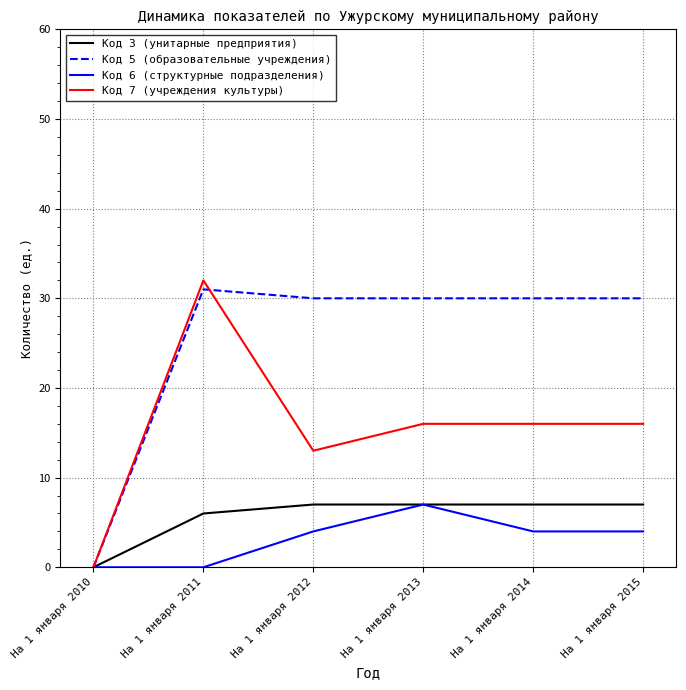

Reading right to left, transcribe all the data shown in this chart.

Код 3 (унитарные предприятия): На 1 января 2015=7	На 1 января 2014=7	На 1 января 2013=7	На 1 января 2012=7	На 1 января 2011=6	На 1 января 2010=0
Код 5 (образовательные учреждения): На 1 января 2015=30	На 1 января 2014=30	На 1 января 2013=30	На 1 января 2012=30	На 1 января 2011=31	На 1 января 2010=0
Код 6 (структурные подразделения): На 1 января 2015=4	На 1 января 2014=4	На 1 января 2013=7	На 1 января 2012=4	На 1 января 2011=0	На 1 января 2010=0
Код 7 (учреждения культуры): На 1 января 2015=16	На 1 января 2014=16	На 1 января 2013=16	На 1 января 2012=13	На 1 января 2011=32	На 1 января 2010=0